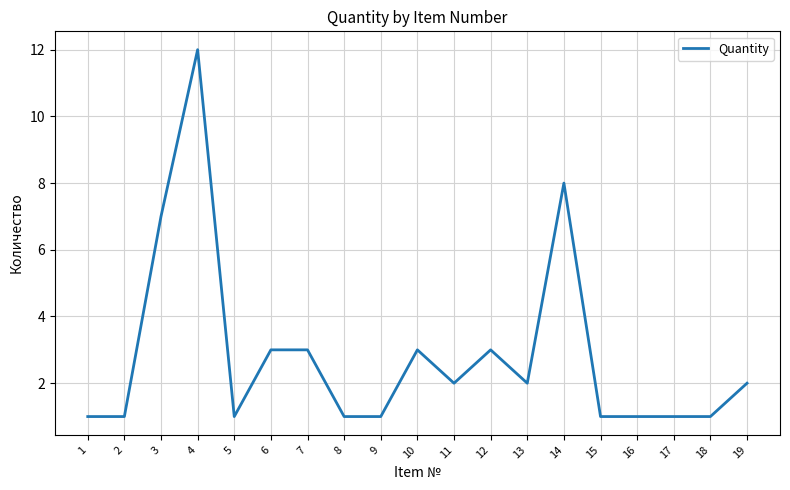

True or false: the data shows 1 at 15.

True